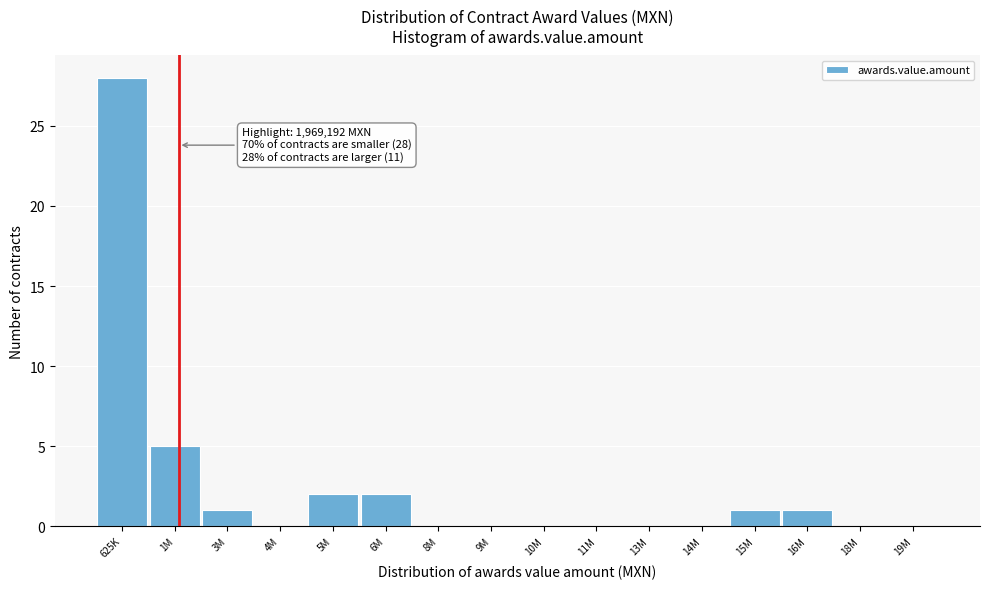

Reading right to left, list all the values displayed in this chart.

19M=0	18M=0	16M=1	15M=1	14M=0	13M=0	11M=0	10M=0	9M=0	8M=0	6M=2	5M=2	4M=0	3M=1	1M=5	625K=28